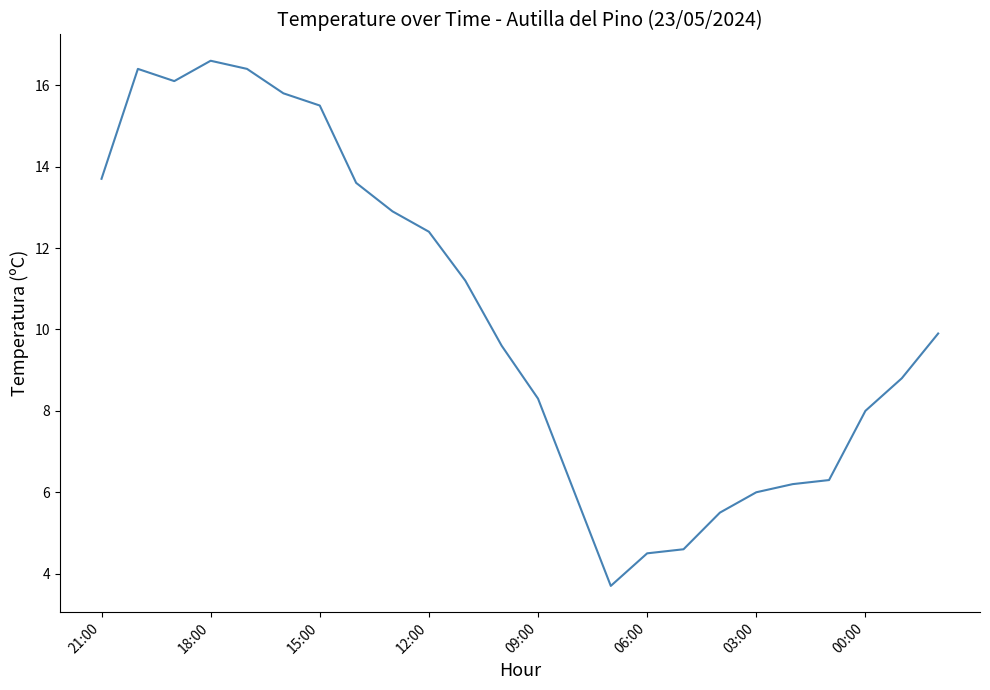

True or false: there are more than 1 points higher than both neighbors.

True